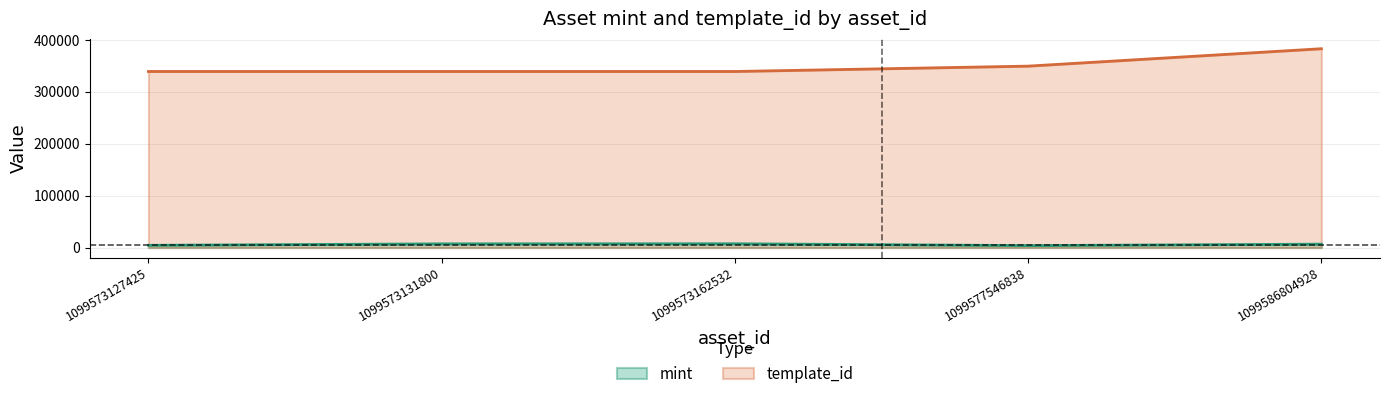

Reading left to right, extract all data points from this chart.

mint: 1099573127425=4314	1099573131800=7141	1099573162532=7311	1099577546838=3759	1099586804928=6576
template_id: 1099573127425=339228	1099573131800=339228	1099573162532=339228	1099577546838=349523	1099586804928=383071